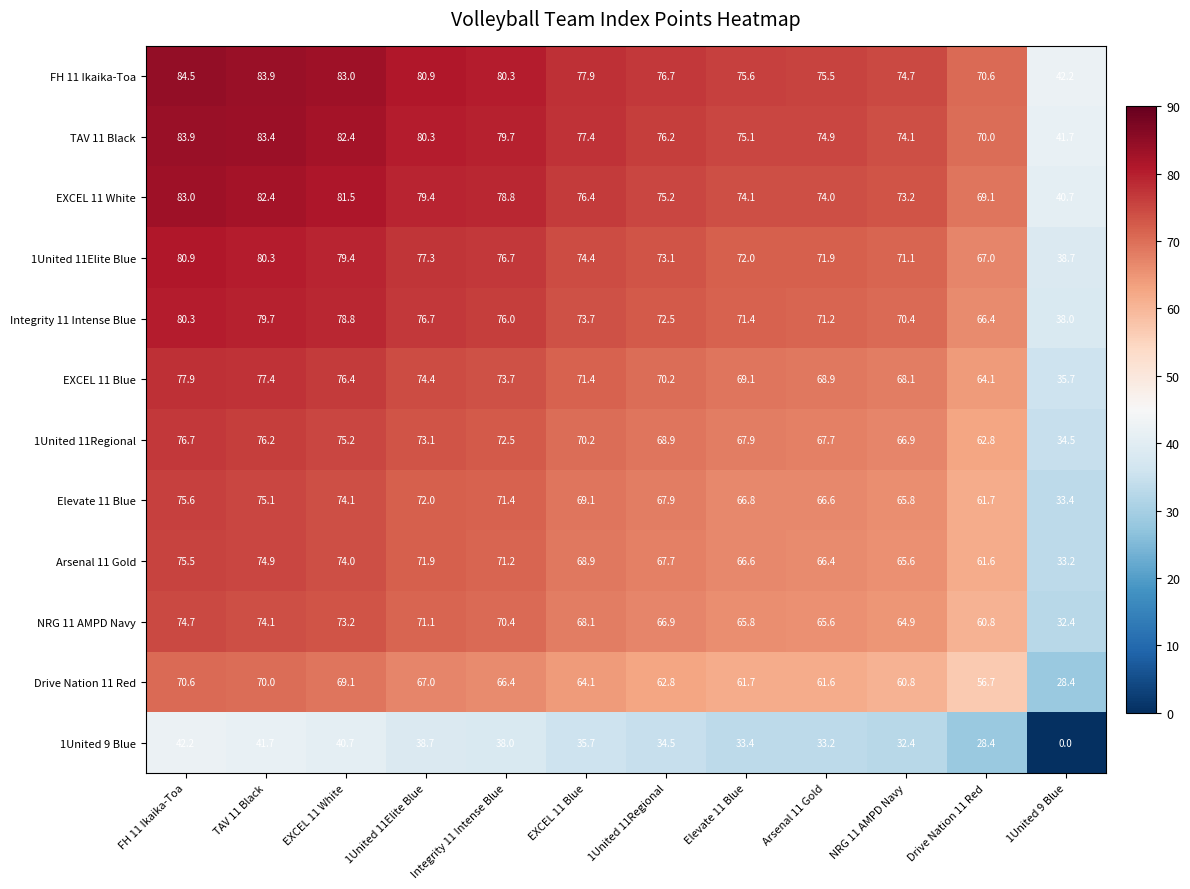

At which label is 1United 9 Blue closest to 21?

Drive Nation 11 Red